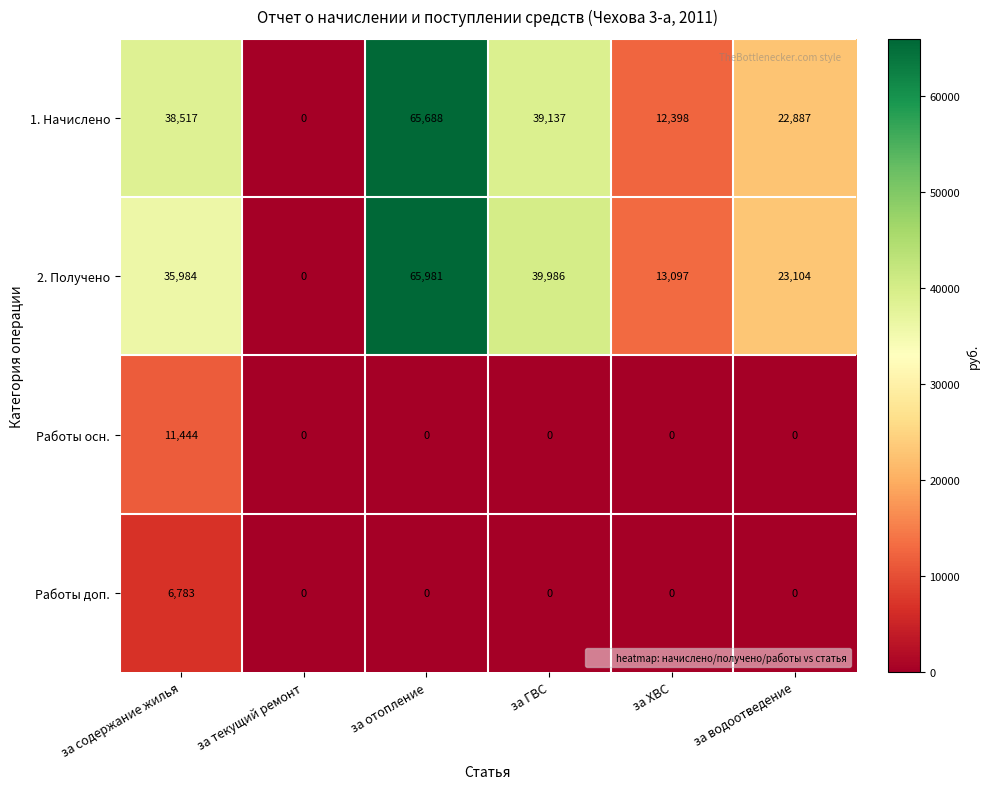

Rank the series by their maximum value, from lowest to highest.

Работы доп., Работы осн., 1. Начислено, 2. Получено